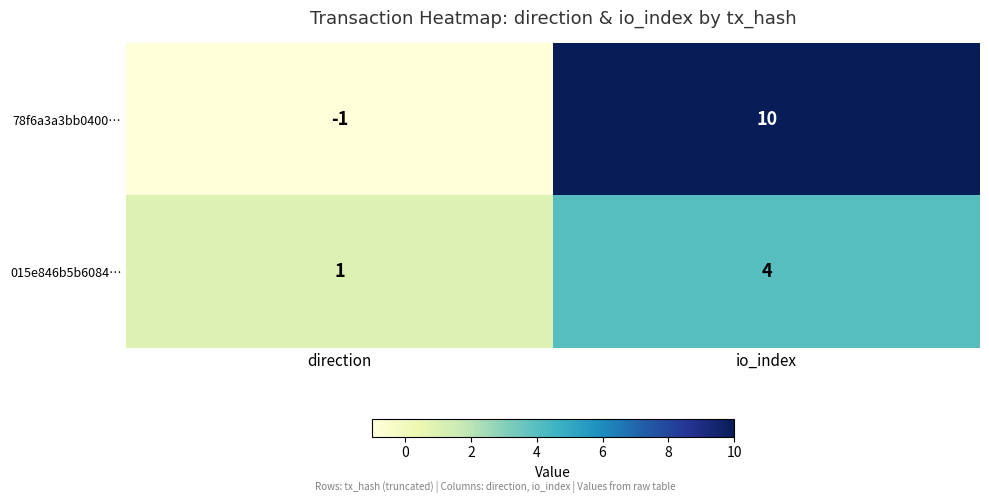

Which category has the highest value across all series?

io_index